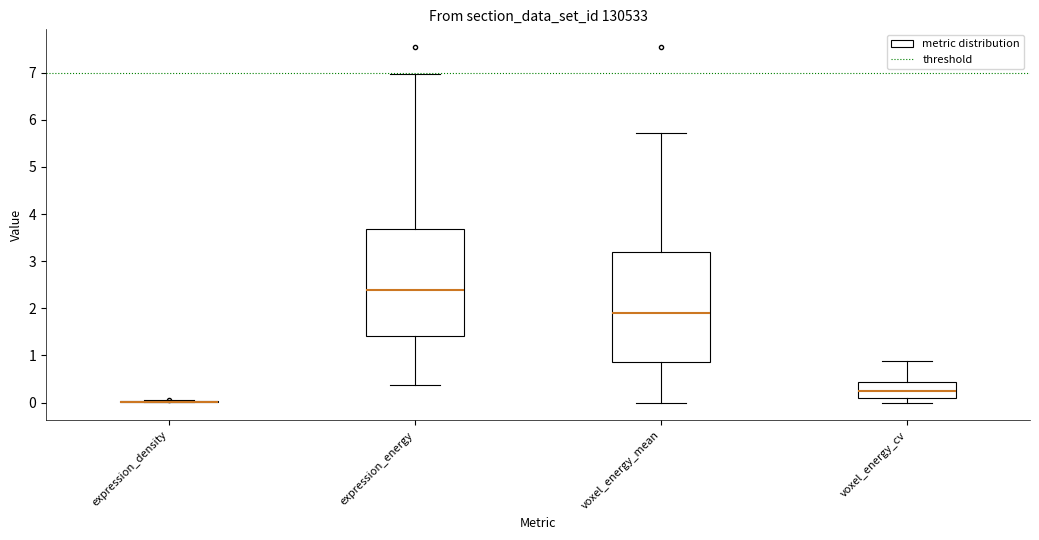

Reading left to right, transcribe this box plot: for each box, give where its median line is, the range the box spans, and where its two whiskers end, as read against the y-axis. The values are not printed on the chart, so give them approximately, as read against the axis.

expression_density: box collapsed to a line at 0.0, whiskers 0.0 to 0.0
expression_energy: median 2.4, box 1.4 to 3.7, whiskers 0.4 to 7.0
voxel_energy_mean: median 1.9, box 0.9 to 3.2, whiskers 0.0 to 5.7
voxel_energy_cv: median 0.2, box 0.1 to 0.4, whiskers 0.0 to 0.9